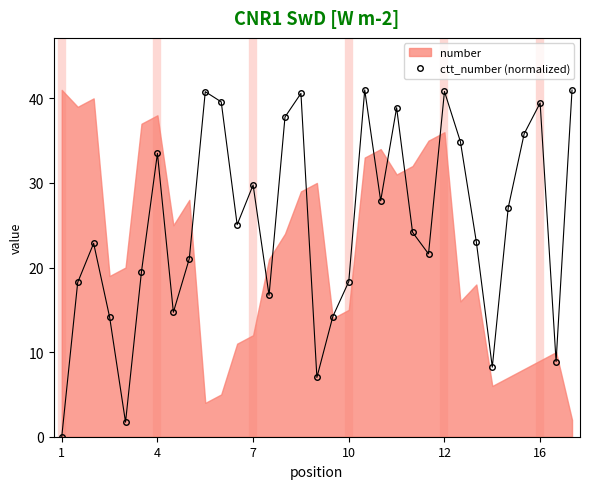

Is it true that ctt_number (normalized) equals 0.0 at 1?

True